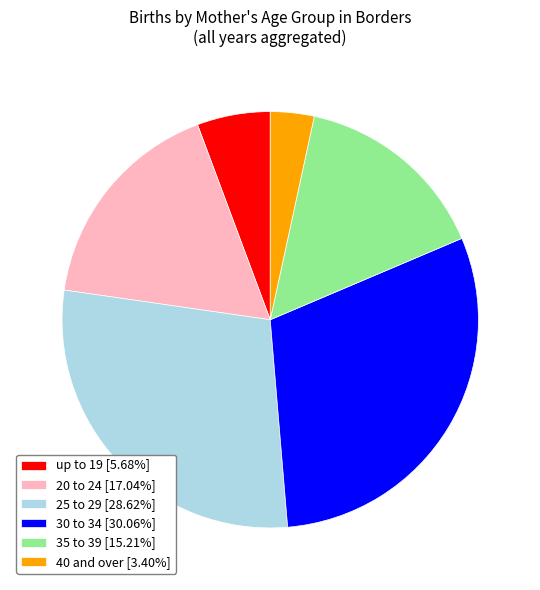

Which category has the smallest portion of the pie?

40 and over